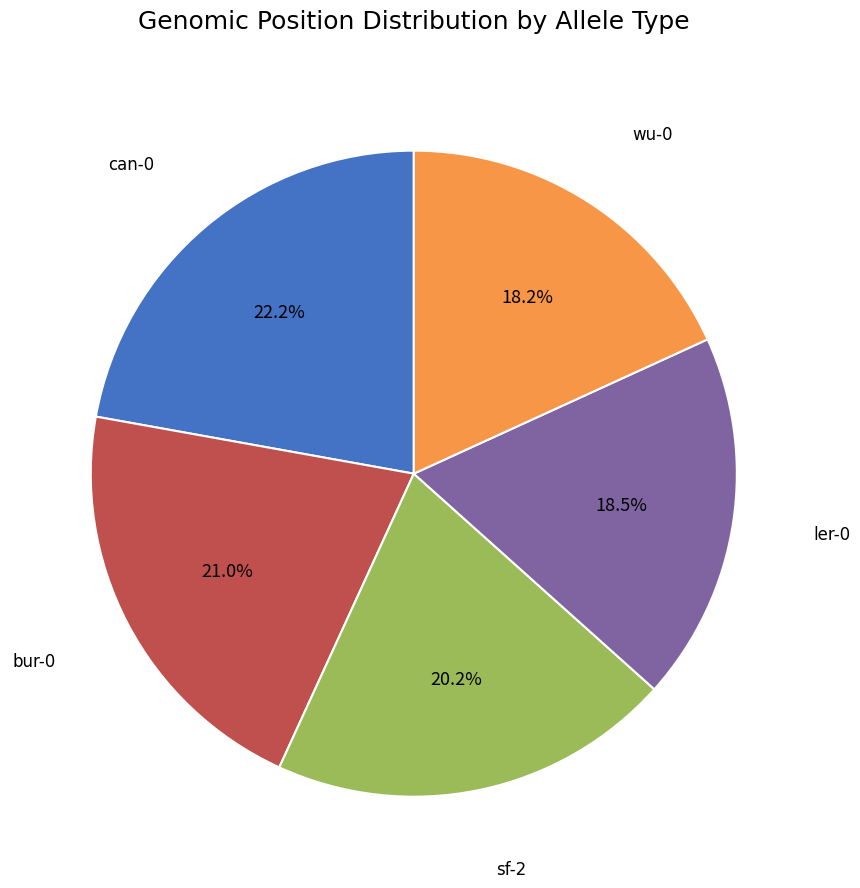

Does any single category account for the majority?

No